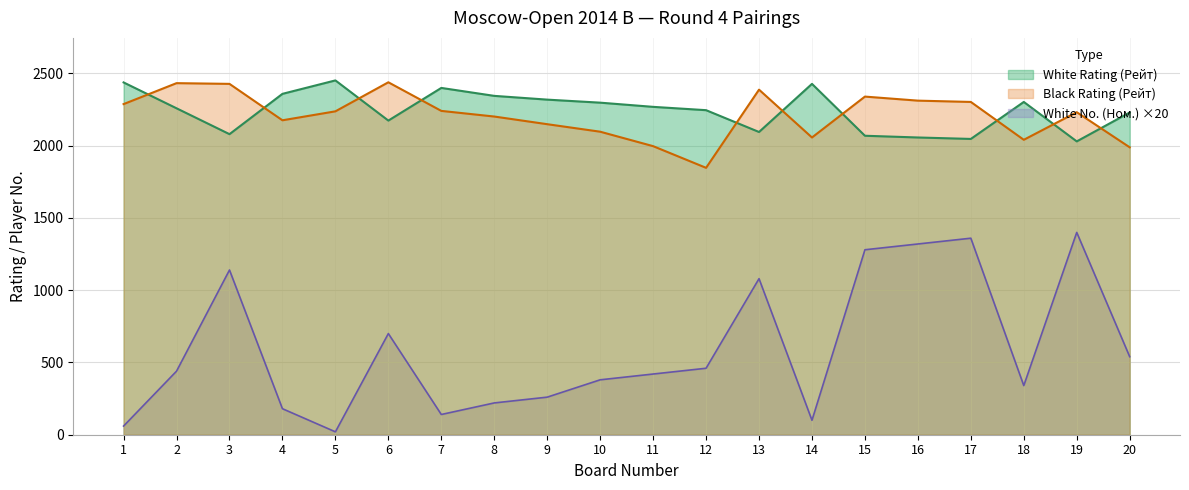

Read the White No. (Ном.) value at 20.

540